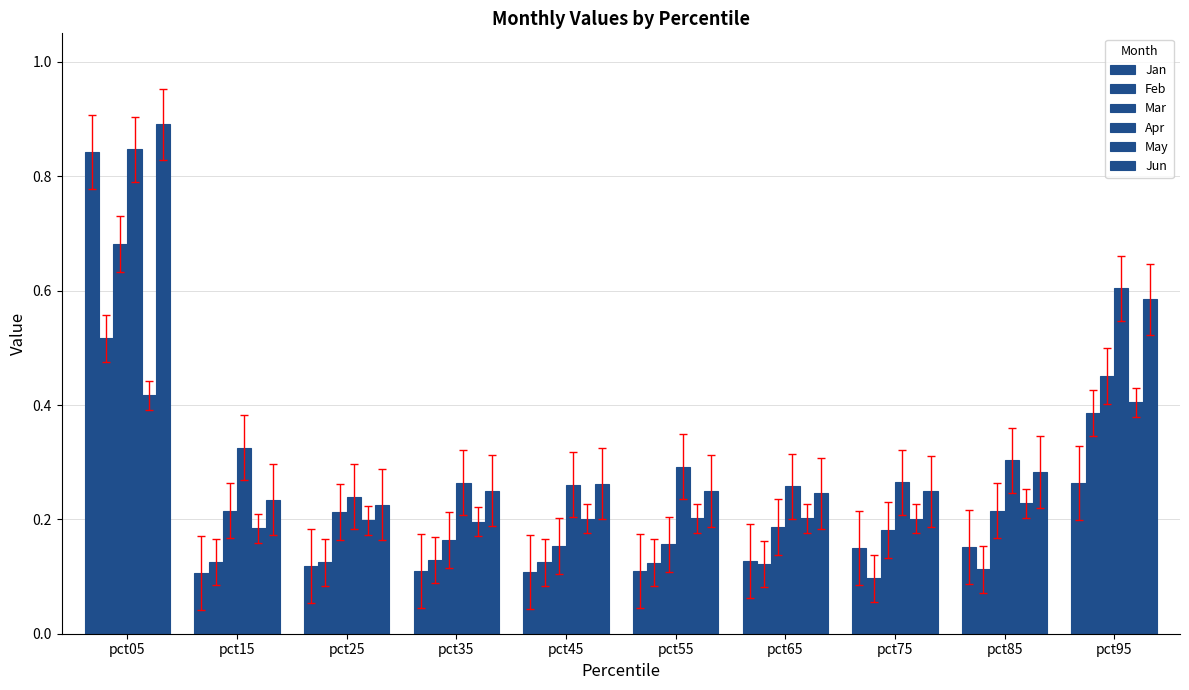

How many categories are shown in the chart?

10